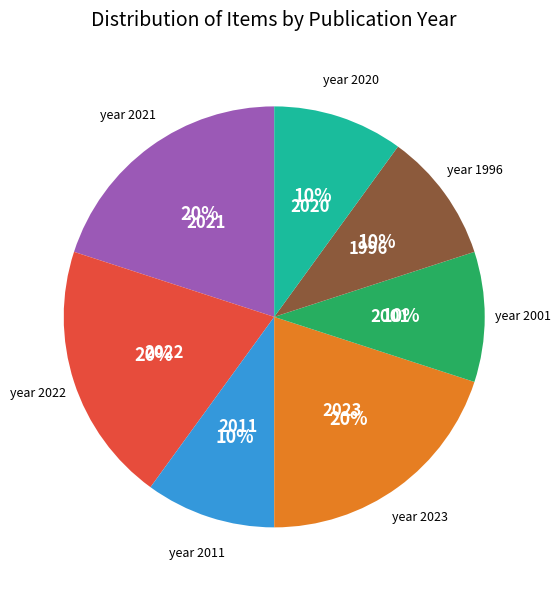

Does any single category account for the majority?

No